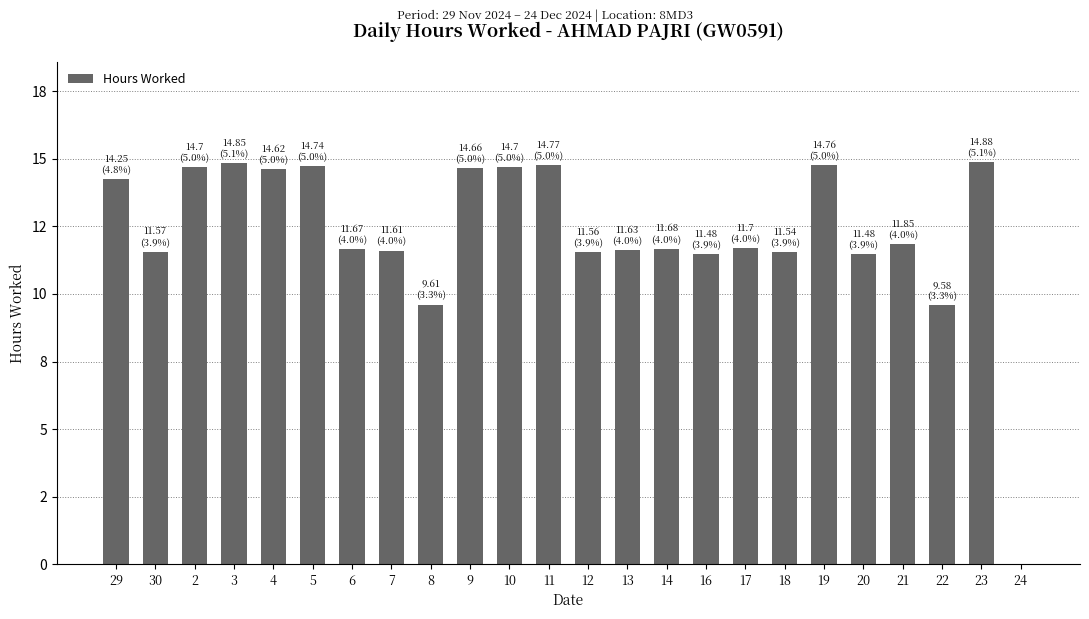

List the labels in order of value, smallest first.

24, 22, 8, 16, 20, 18, 12, 30, 7, 13, 6, 14, 17, 21, 29, 4, 9, 2, 10, 5, 19, 11, 3, 23